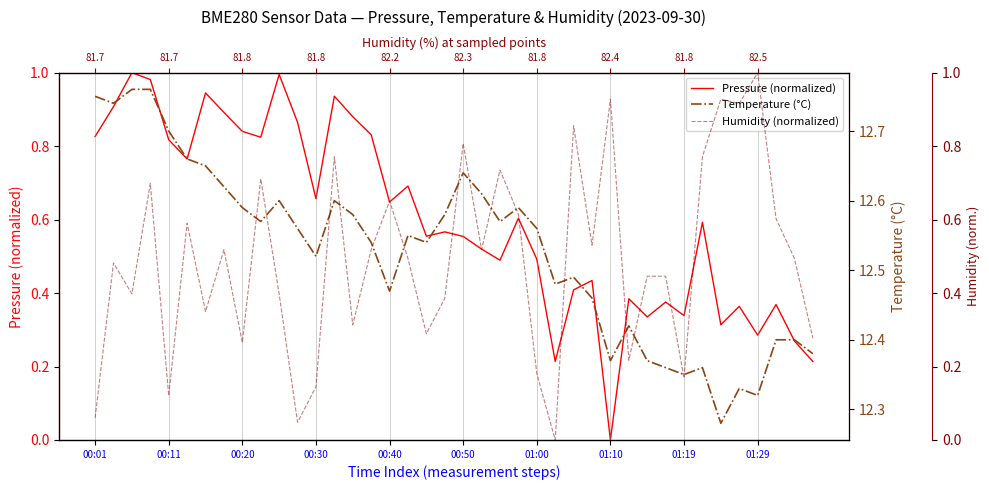

What is the difference between the maximum and minimum values in the Pressure (normalized) series?

1.0